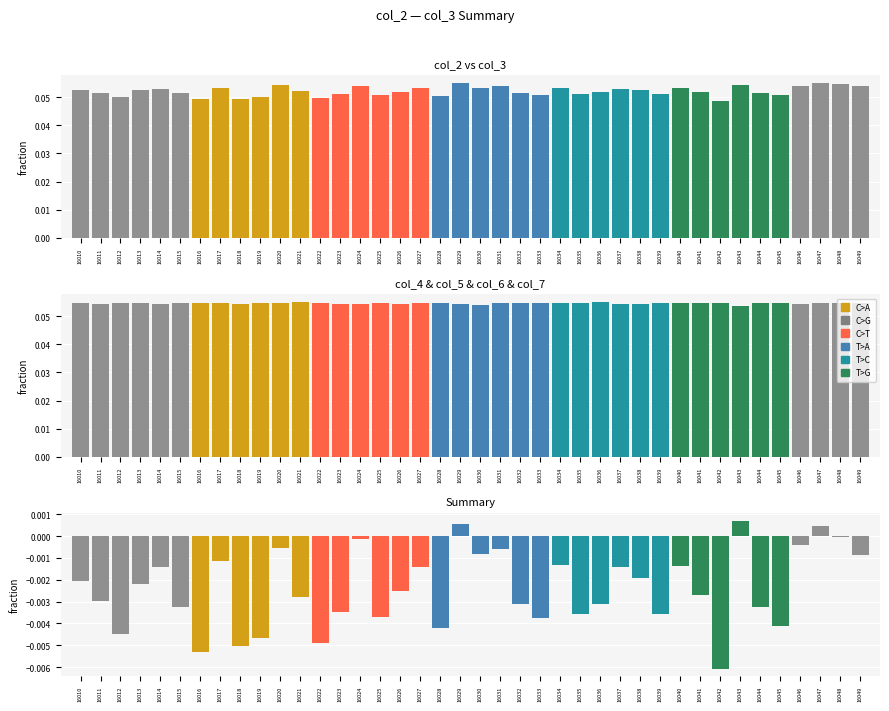

At which label does the data first exceed 0?

16029